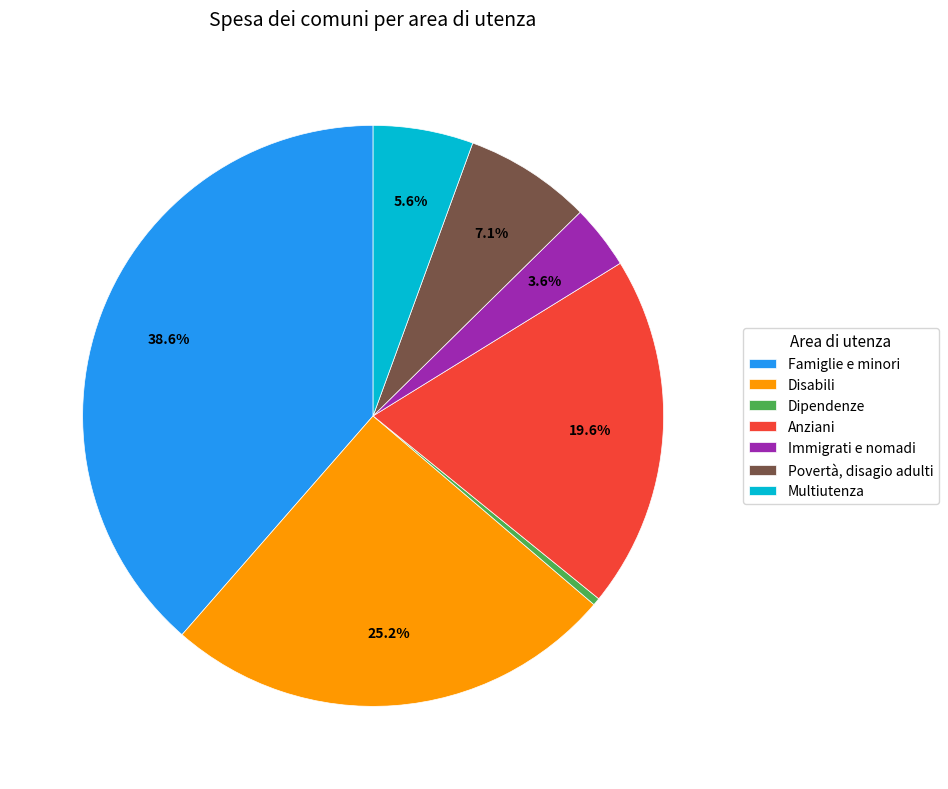

How many slices are in this pie chart?

7